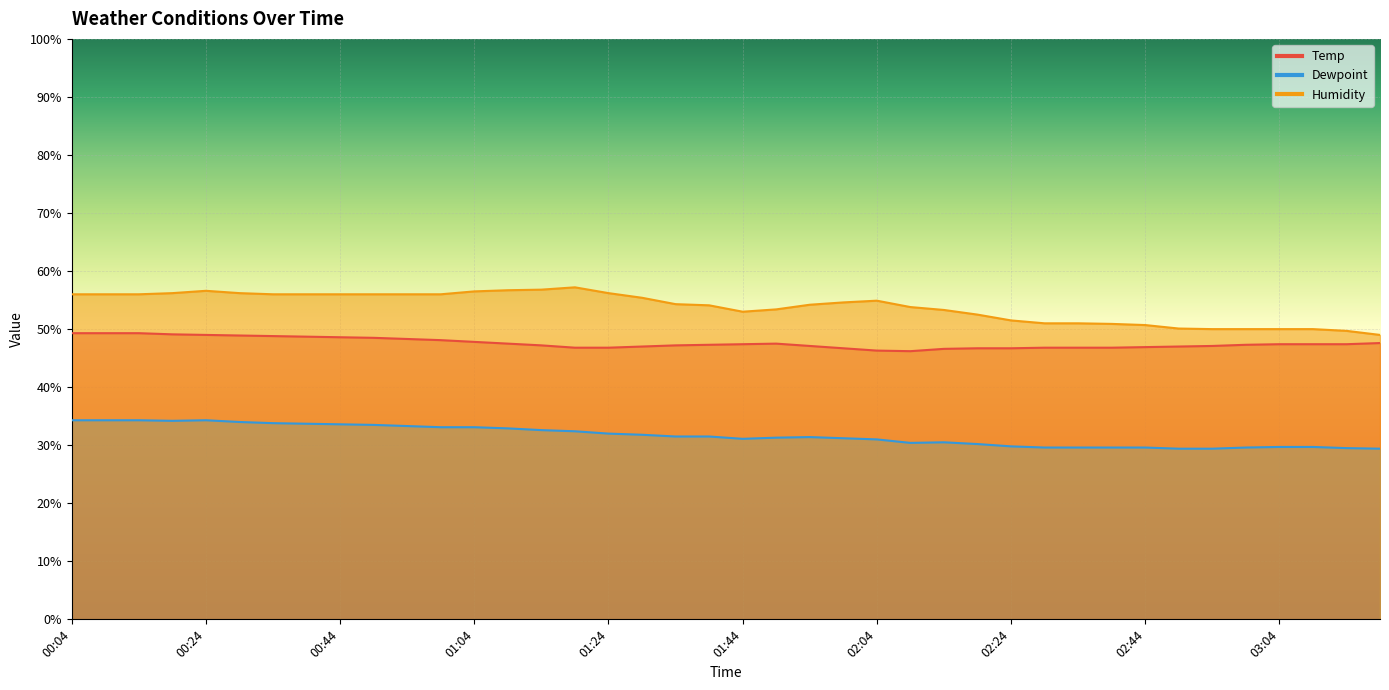

Reading left to right, extract all data points from this chart.

Temp: 00:04=49.3	00:09=49.3	00:14=49.3	00:19=49.1	00:24=49.0	00:29=48.9	00:34=48.8	00:39=48.7	00:44=48.6	00:49=48.5	00:54=48.3	00:59=48.1	01:04=47.8	01:09=47.5	01:14=47.2	01:19=46.8	01:24=46.8	01:29=47.0	01:34=47.2	01:39=47.3	01:44=47.4	01:49=47.5	01:54=47.1	01:59=46.7	02:04=46.3	02:09=46.2	02:14=46.6	02:19=46.7	02:24=46.7	02:29=46.8	02:34=46.8	02:39=46.8	02:44=46.9	02:49=47.0	02:54=47.1	02:59=47.3	03:04=47.4	03:09=47.4	03:14=47.4	03:19=47.6
Dewpoint: 00:04=34.3	00:09=34.3	00:14=34.3	00:19=34.2	00:24=34.3	00:29=34.0	00:34=33.8	00:39=33.7	00:44=33.6	00:49=33.5	00:54=33.3	00:59=33.1	01:04=33.1	01:09=32.9	01:14=32.6	01:19=32.4	01:24=32.0	01:29=31.8	01:34=31.5	01:39=31.5	01:44=31.1	01:49=31.3	01:54=31.4	01:59=31.2	02:04=31.0	02:09=30.4	02:14=30.5	02:19=30.2	02:24=29.8	02:29=29.6	02:34=29.6	02:39=29.6	02:44=29.6	02:49=29.4	02:54=29.4	02:59=29.6	03:04=29.7	03:09=29.7	03:14=29.5	03:19=29.4
Humidity: 00:04=56.0	00:09=56.0	00:14=56.0	00:19=56.2	00:24=56.6	00:29=56.2	00:34=56.0	00:39=56.0	00:44=56.0	00:49=56.0	00:54=56.0	00:59=56.0	01:04=56.5	01:09=56.7	01:14=56.8	01:19=57.2	01:24=56.2	01:29=55.4	01:34=54.3	01:39=54.1	01:44=53.0	01:49=53.4	01:54=54.2	01:59=54.6	02:04=54.9	02:09=53.8	02:14=53.3	02:19=52.5	02:24=51.5	02:29=51.0	02:34=51.0	02:39=50.9	02:44=50.7	02:49=50.1	02:54=50.0	02:59=50.0	03:04=50.0	03:09=50.0	03:14=49.7	03:19=49.0